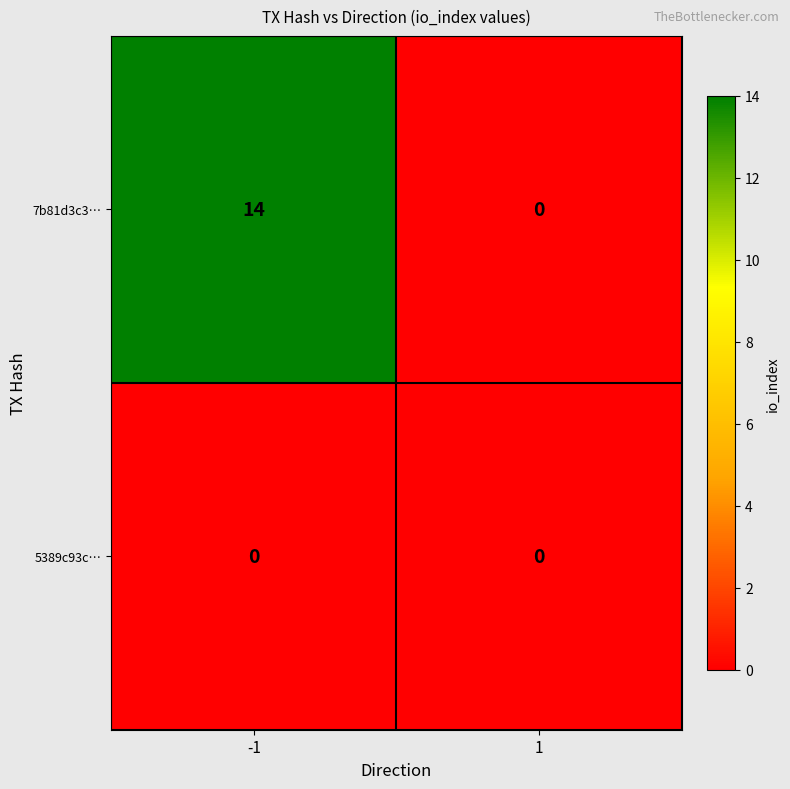

What is the approximate value of 7b81d3c3… at -1, to the nearest 5?

15